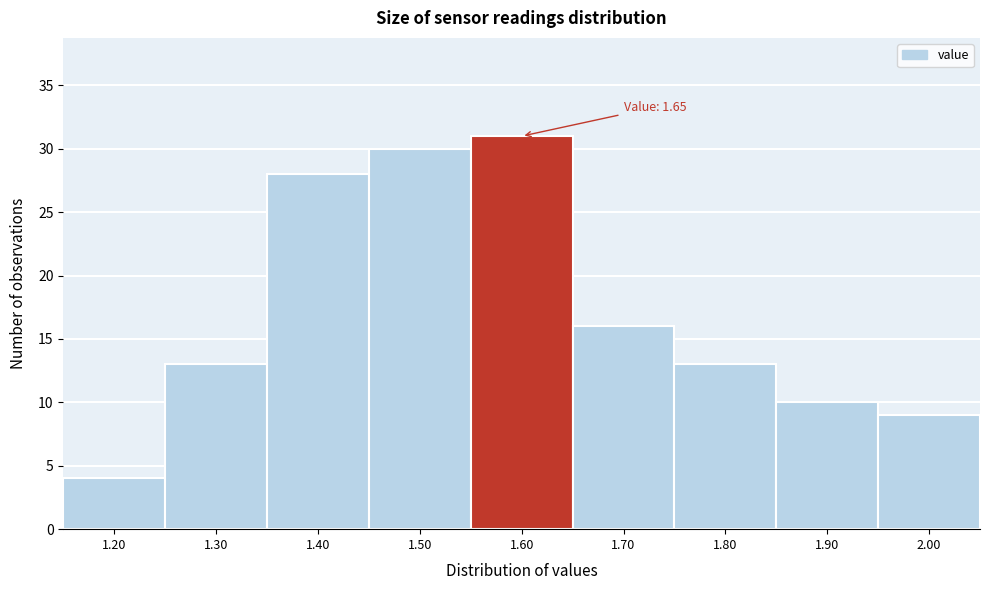

Reading right to left, what are all the values shown in this chart?

9	10	13	16	31	30	28	13	4